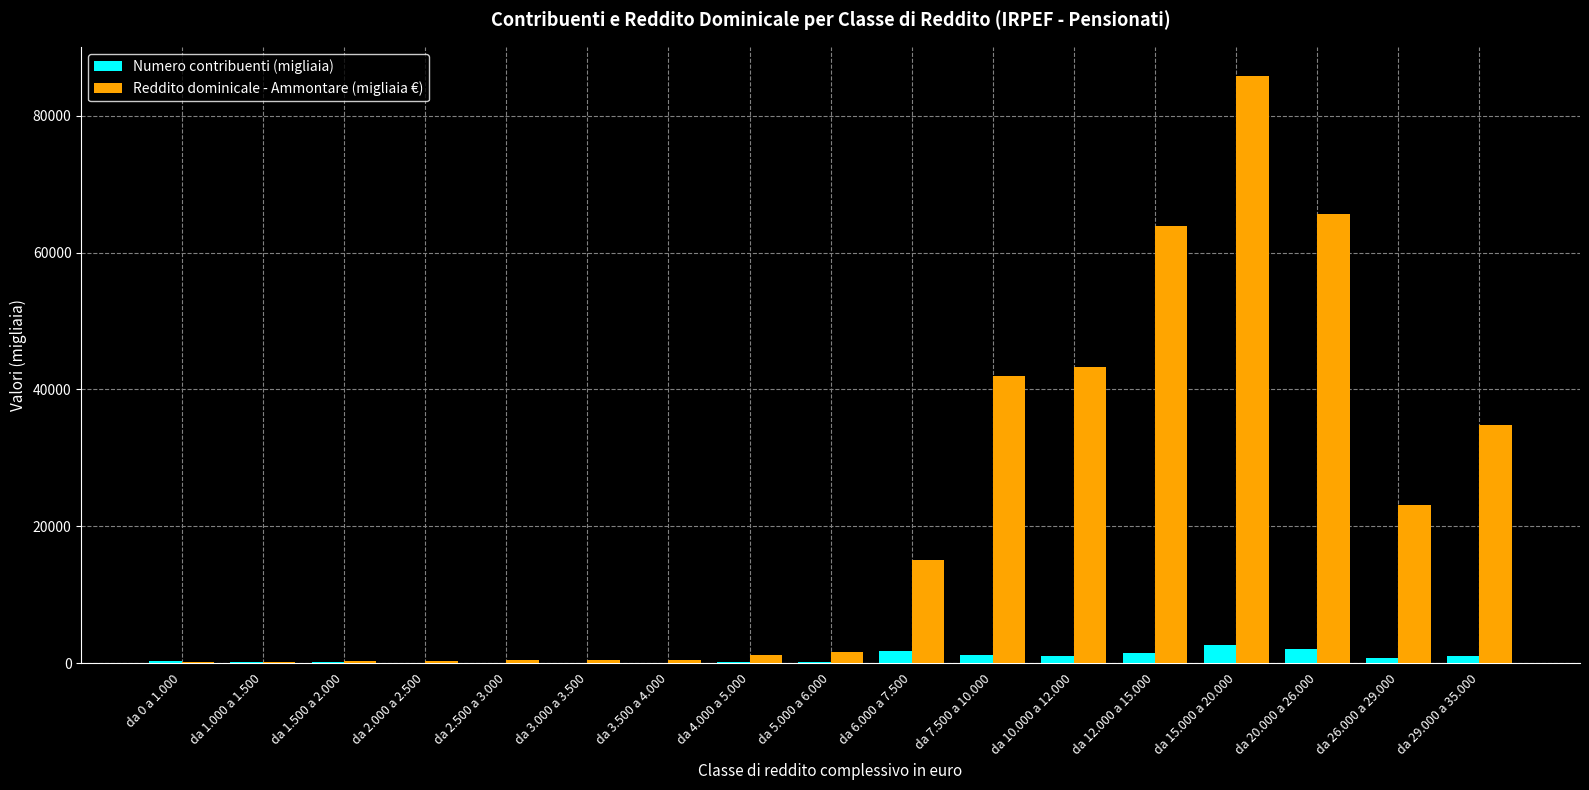

Which series has the largest total across all categories?

Reddito dominicale - Ammontare (migliaia €)